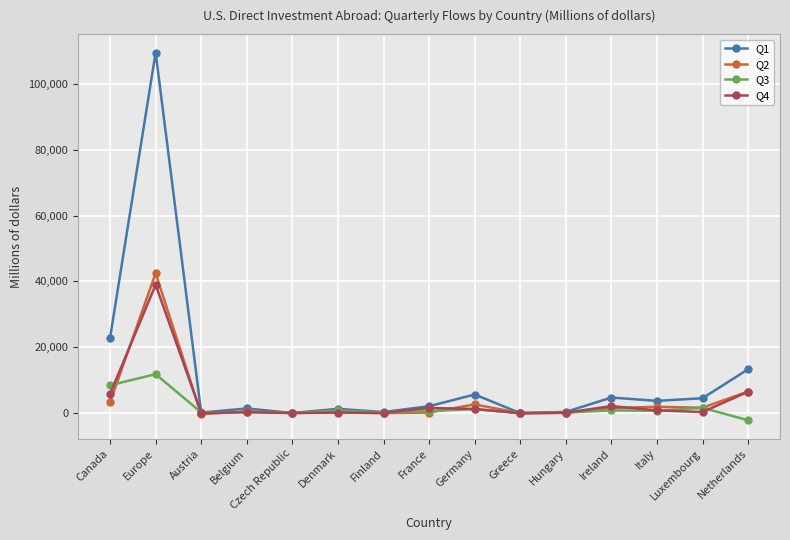

What is the highest value of the Q3 series?

11835